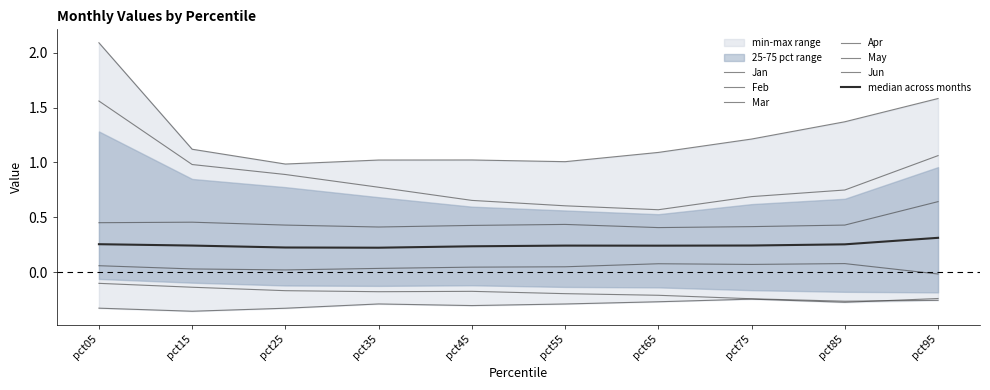

Rank the categories by Mar value from lowest to highest.

pct25, pct55, pct35, pct45, pct65, pct15, pct75, pct85, pct95, pct05